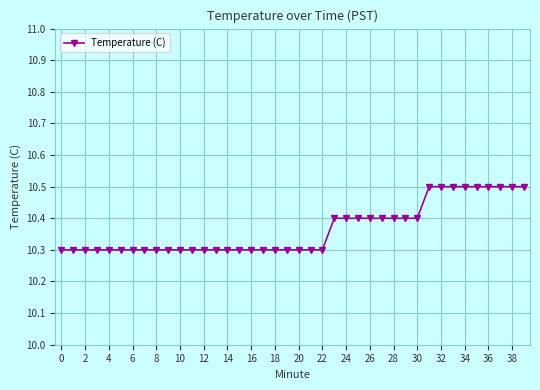

What is the value of the 18th point from the left?

10.3